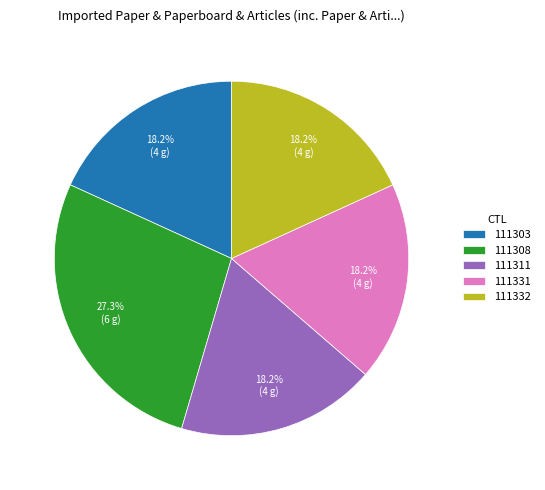

What percentage is NOT represented by 111332?

81.8%